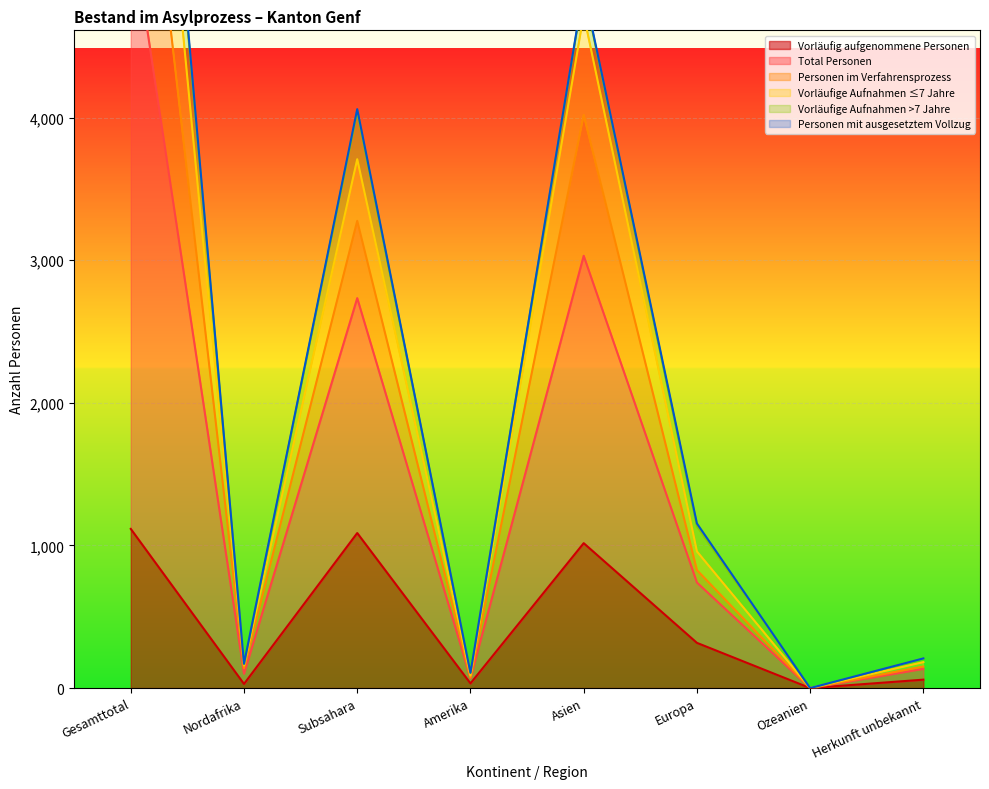

What is the label of the 2nd point from the right?

Ozeanien